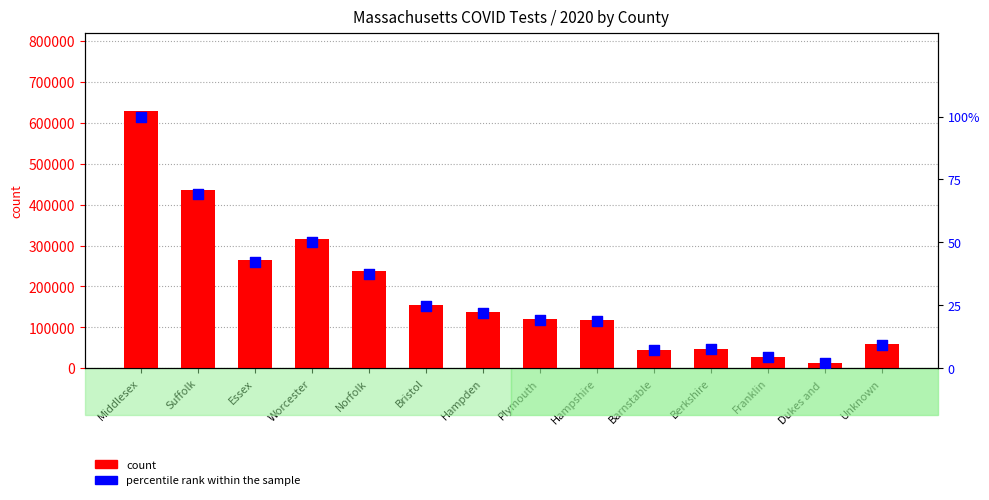

Is the value of count at Worcester greater than the value of percentile rank within the sample at Bristol?

Yes